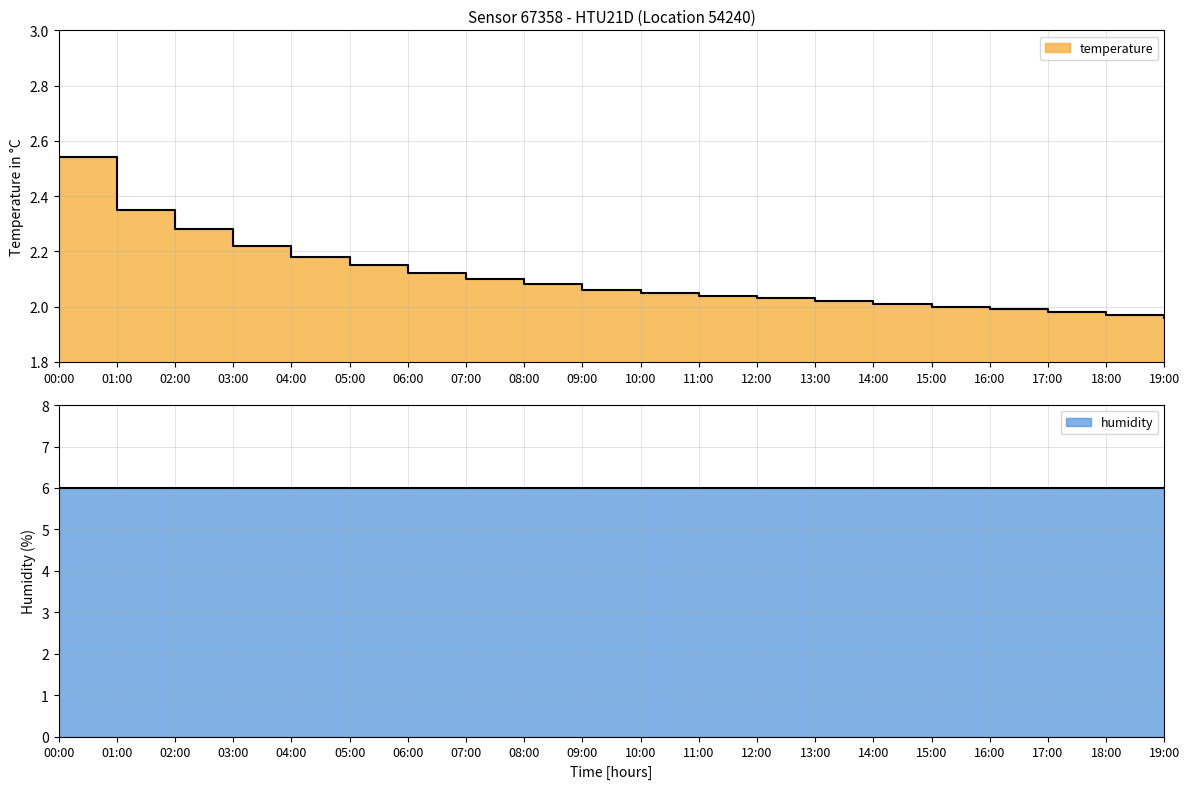

Rank the categories by value from highest to lowest.

00:00, 01:00, 02:00, 03:00, 04:00, 05:00, 06:00, 07:00, 08:00, 09:00, 10:00, 11:00, 12:00, 13:00, 14:00, 15:00, 16:00, 17:00, 18:00, 19:00